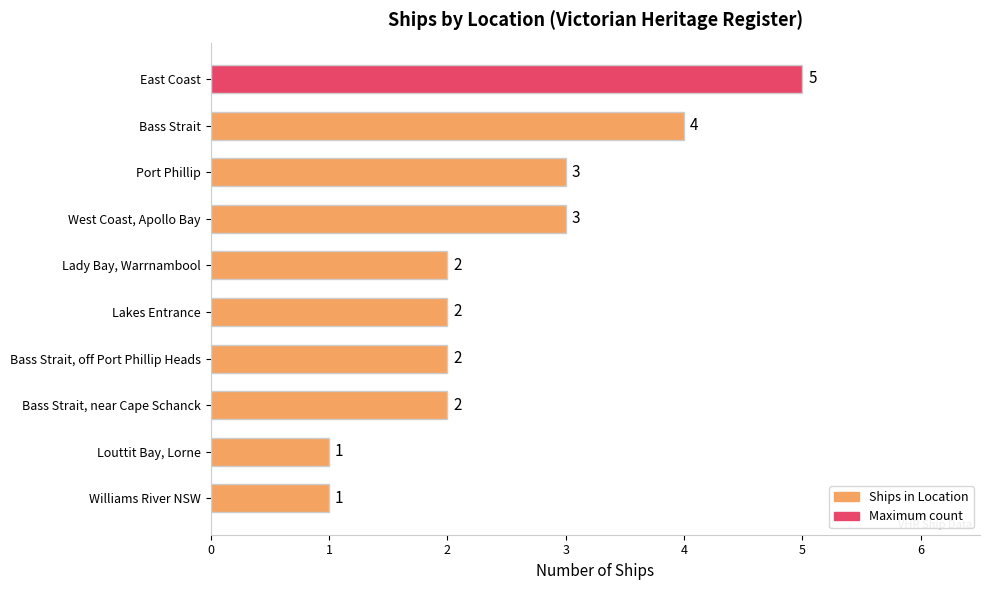

How many data points are less than 2?

2